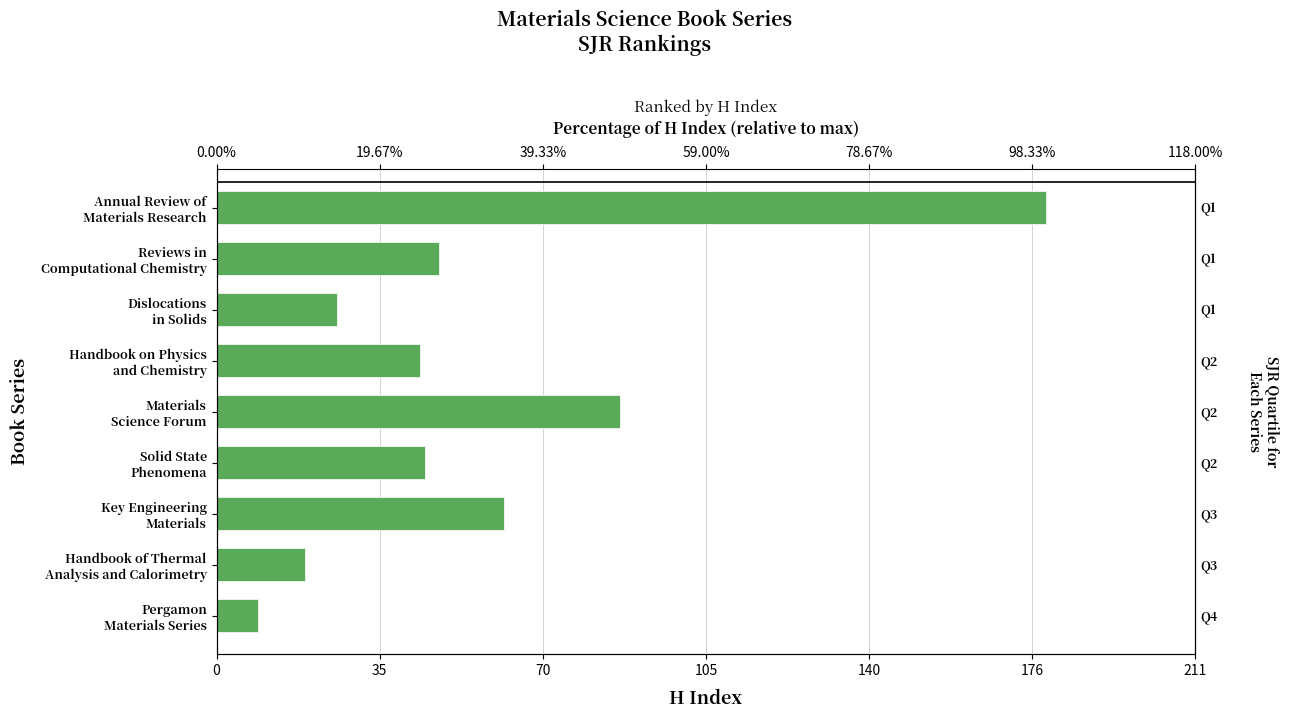

What is the average value?

58